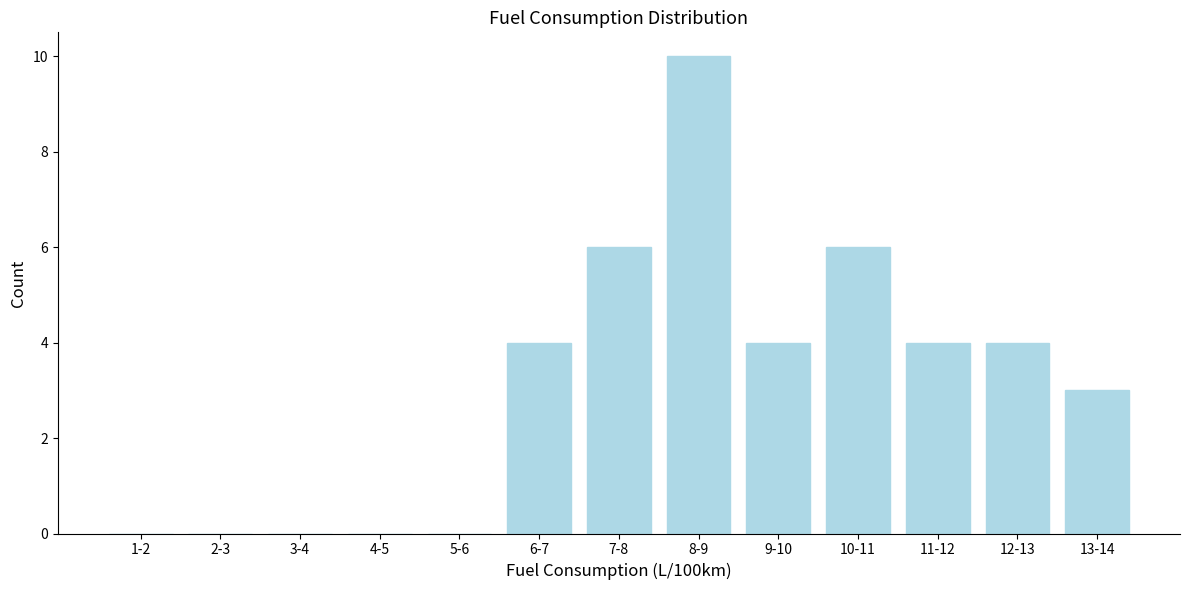

Reading left to right, extract all data points from this chart.

1-2=0	2-3=0	3-4=0	4-5=0	5-6=0	6-7=4	7-8=6	8-9=10	9-10=4	10-11=6	11-12=4	12-13=4	13-14=3